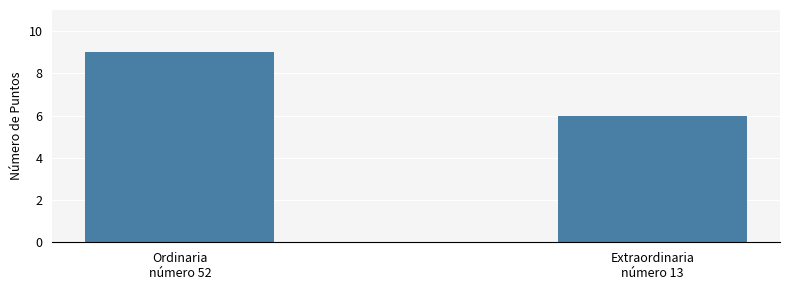

Read the value at Ordinaria
número 52.

9